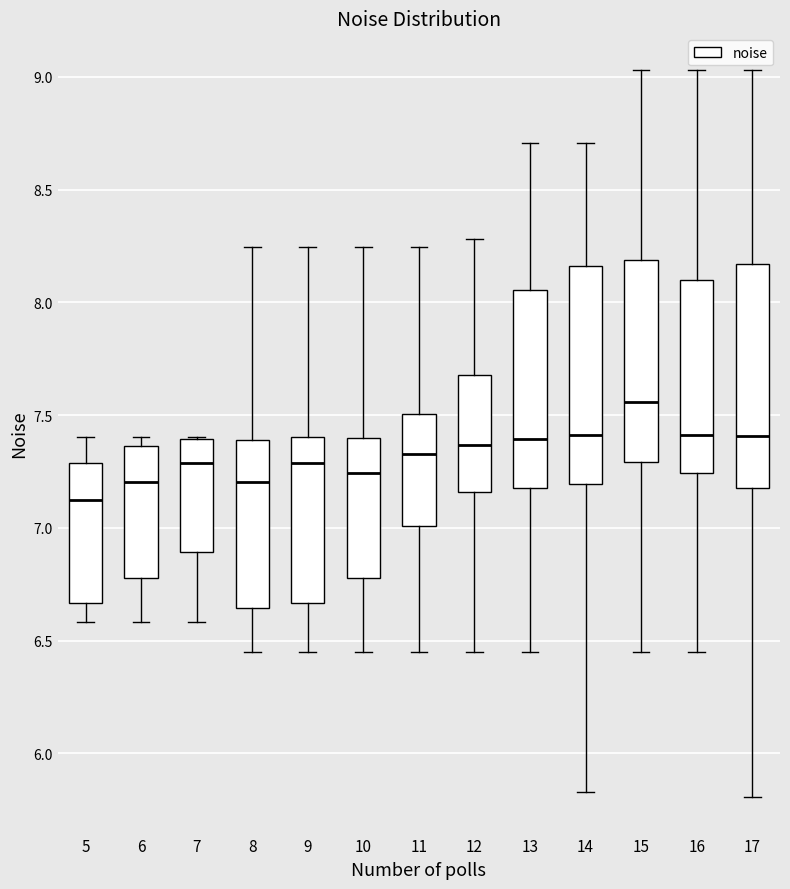

Which box's median line is the lowest?

5